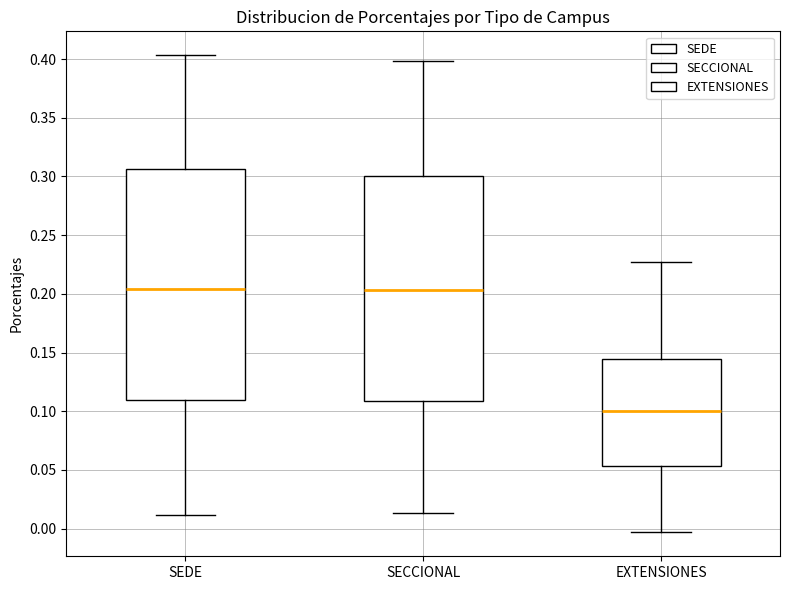

Reading left to right, read every box against the y-axis: the position of its median line, the range the box covers, and the ends of its whiskers. The values are not printed on the chart, so give them approximately, as read against the axis.

SEDE: median 0.205, box 0.110 to 0.305, whiskers 0.010 to 0.405
SECCIONAL: median 0.205, box 0.110 to 0.300, whiskers 0.015 to 0.400
EXTENSIONES: median 0.100, box 0.055 to 0.145, whiskers -0.005 to 0.225